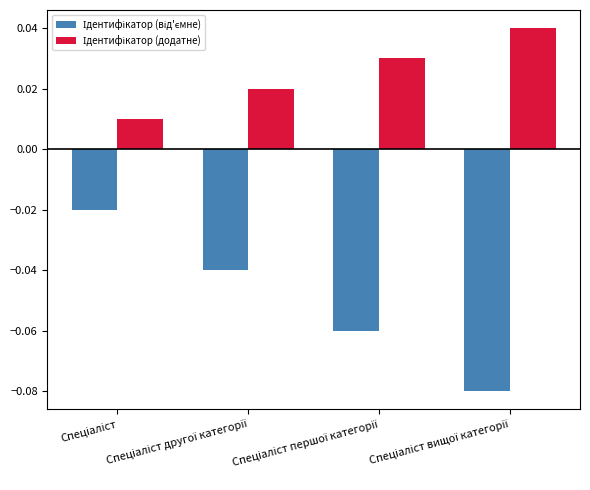

At how many categories does at least one series exceed 0?

4